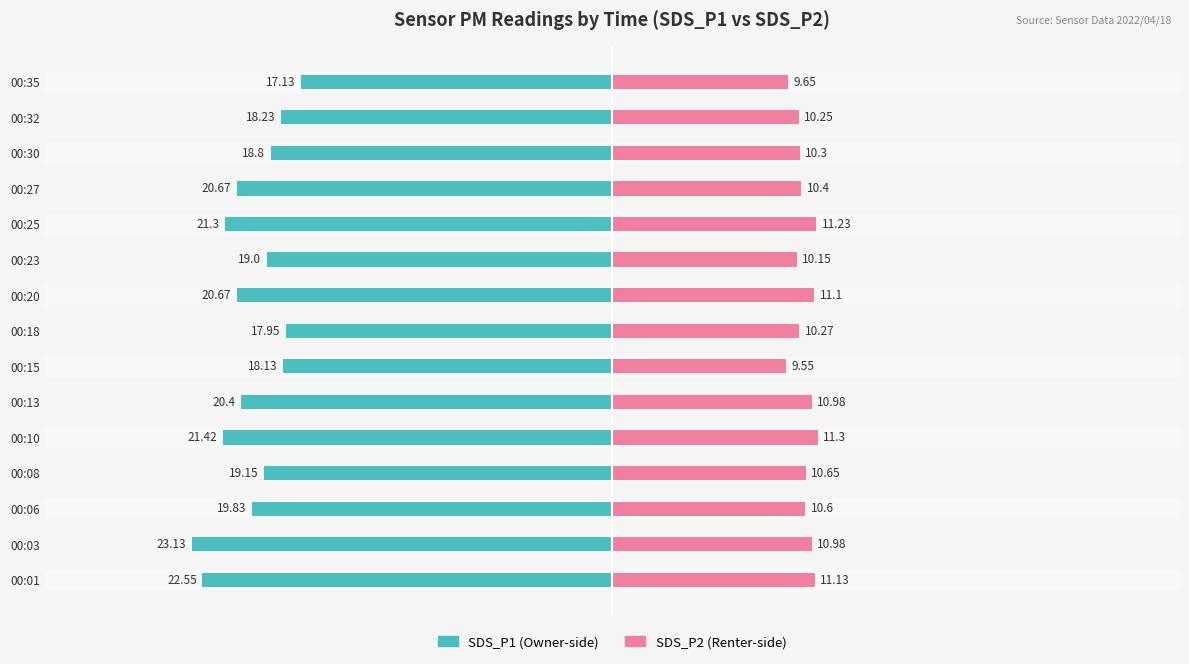

What is the difference between the highest and lowest values at 00:10?

32.7